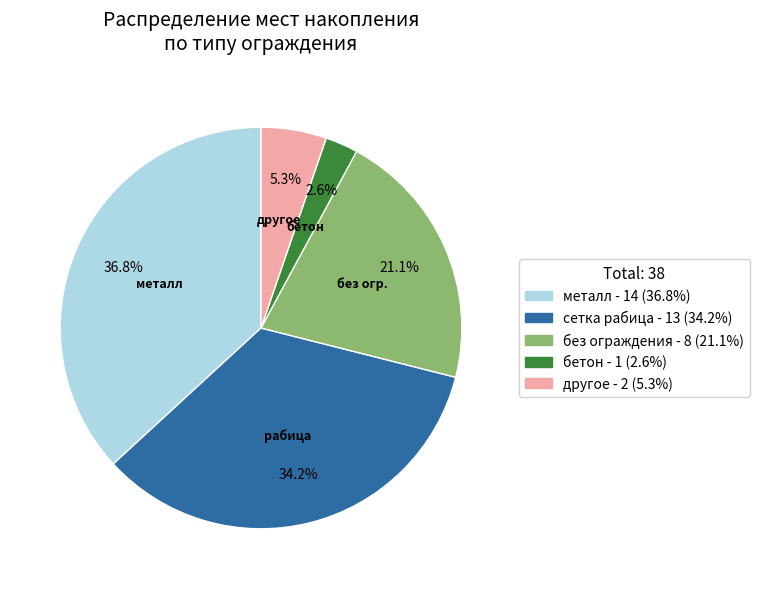

Does any single category account for the majority?

No